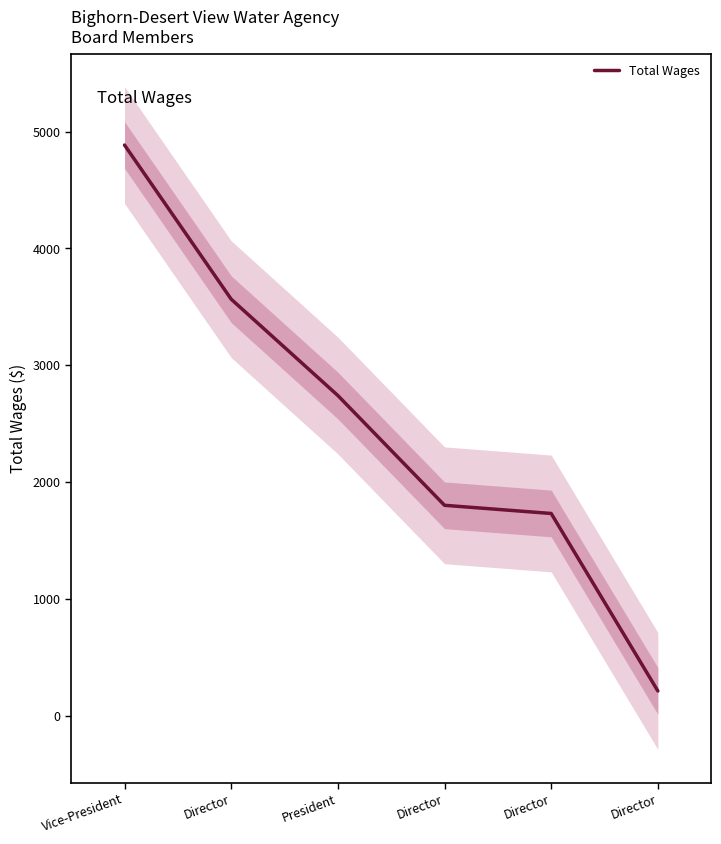

Is it true that the value at Director is 991?

False